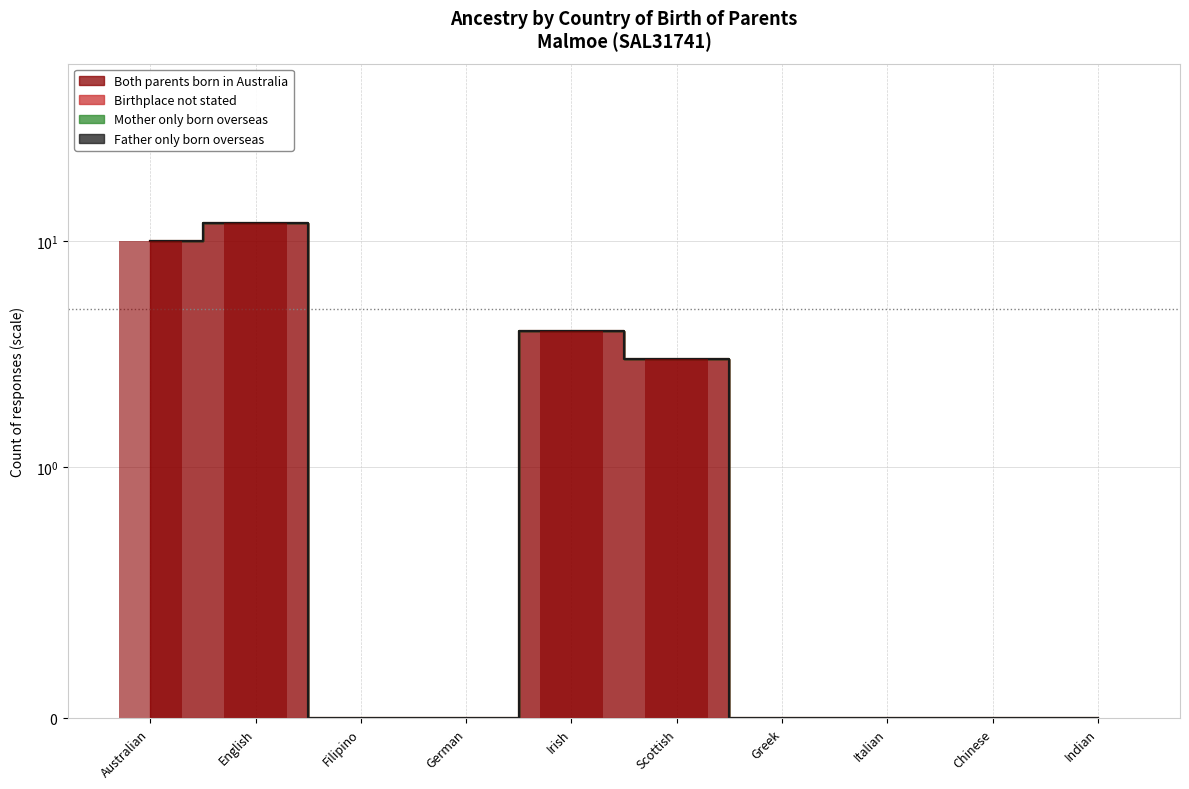

What is the sum of all Both parents born in Australia values?

29